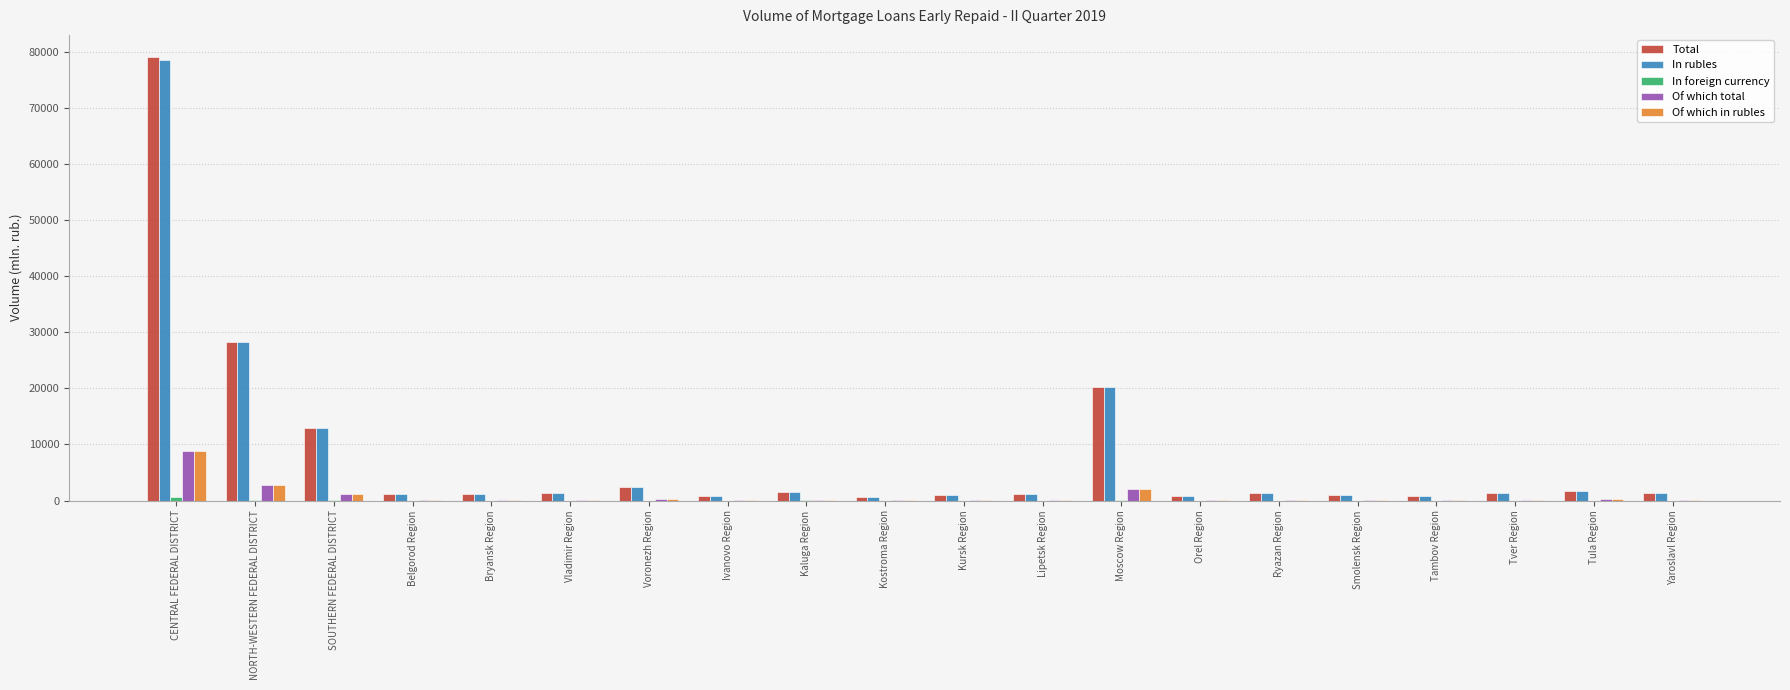

What is the sum of all Of which in rubles values?

16654